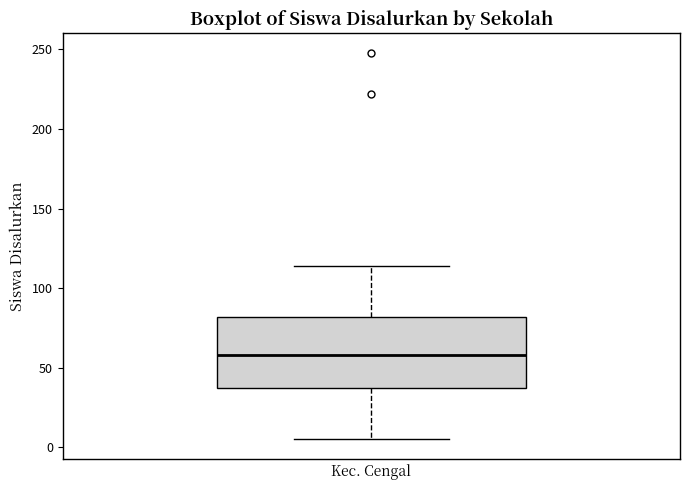

Read this box plot against the y-axis: the position of the median line, the range covered by the box, and the ends of both whiskers. The values are not printed on the chart, so give them approximately, as read against the axis.

median 60, box 35 to 80, whiskers 5 to 115